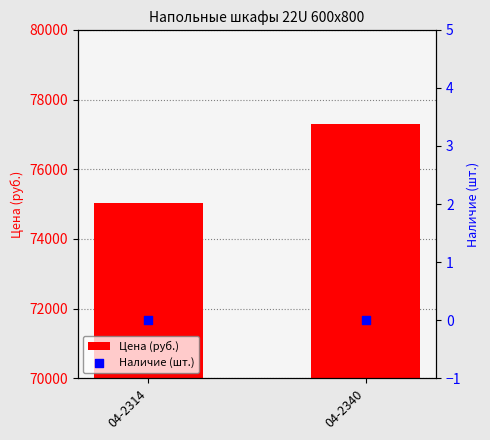

Which series has the widest spread of Y values?

Цена (руб.)